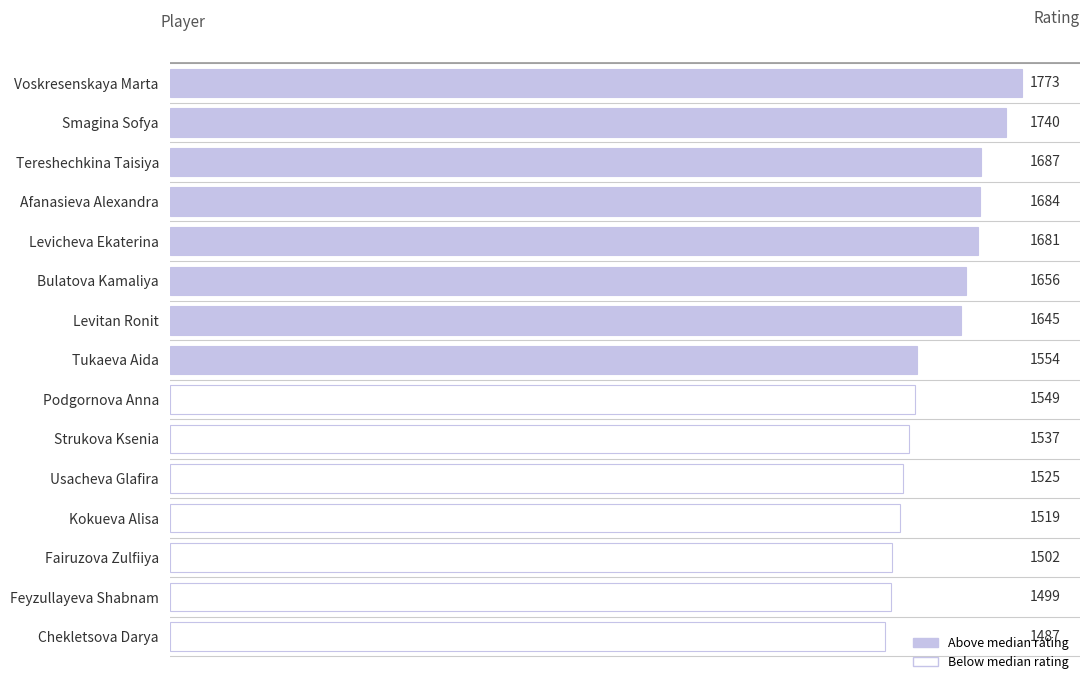

Reading bottom to top, transcribe all the data shown in this chart.

Chekletsova Darya=1487	Feyzullayeva Shabnam=1499	Fairuzova Zulfiiya=1502	Kokueva Alisa=1519	Usacheva Glafira=1525	Strukova Ksenia=1537	Podgornova Anna=1549	Tukaeva Aida=1554	Levitan Ronit=1645	Bulatova Kamaliya=1656	Levicheva Ekaterina=1681	Afanasieva Alexandra=1684	Tereshechkina Taisiya=1687	Smagina Sofya=1740	Voskresenskaya Marta=1773